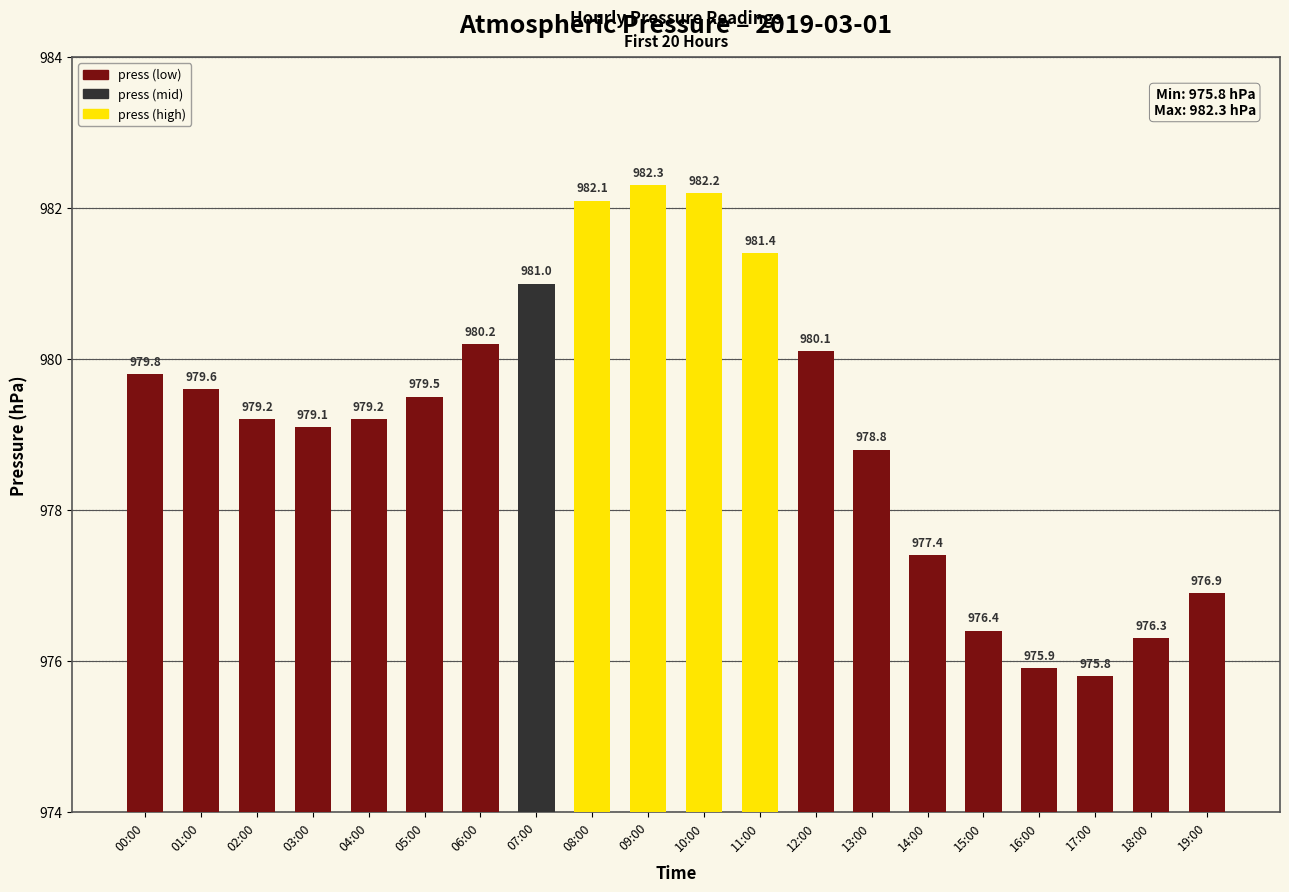

What is the sum of all values?

19583.2